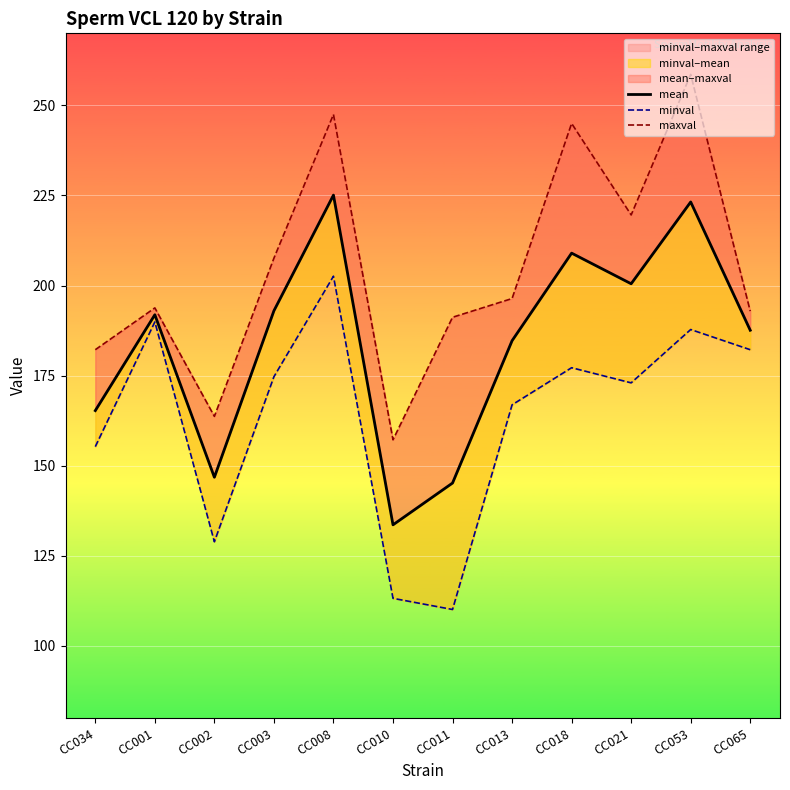

Where is minval nearest to the value 156?

CC034